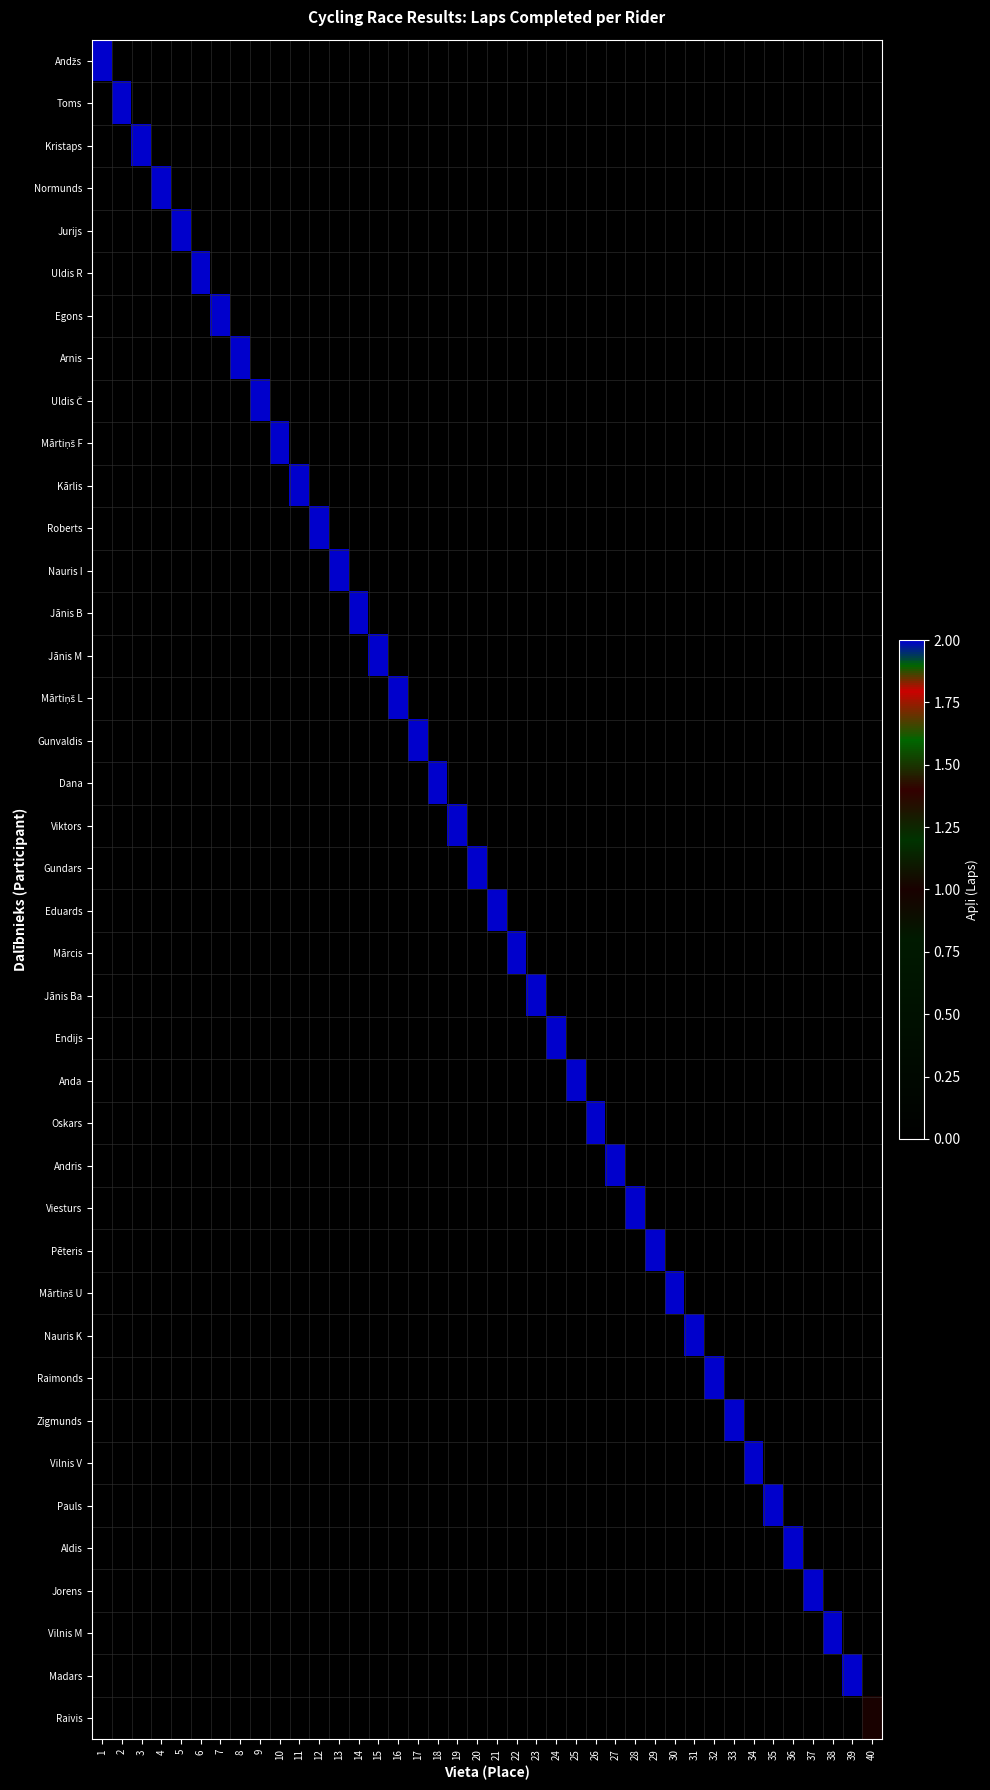

What is the spread (max minus min) of values at 13?

2